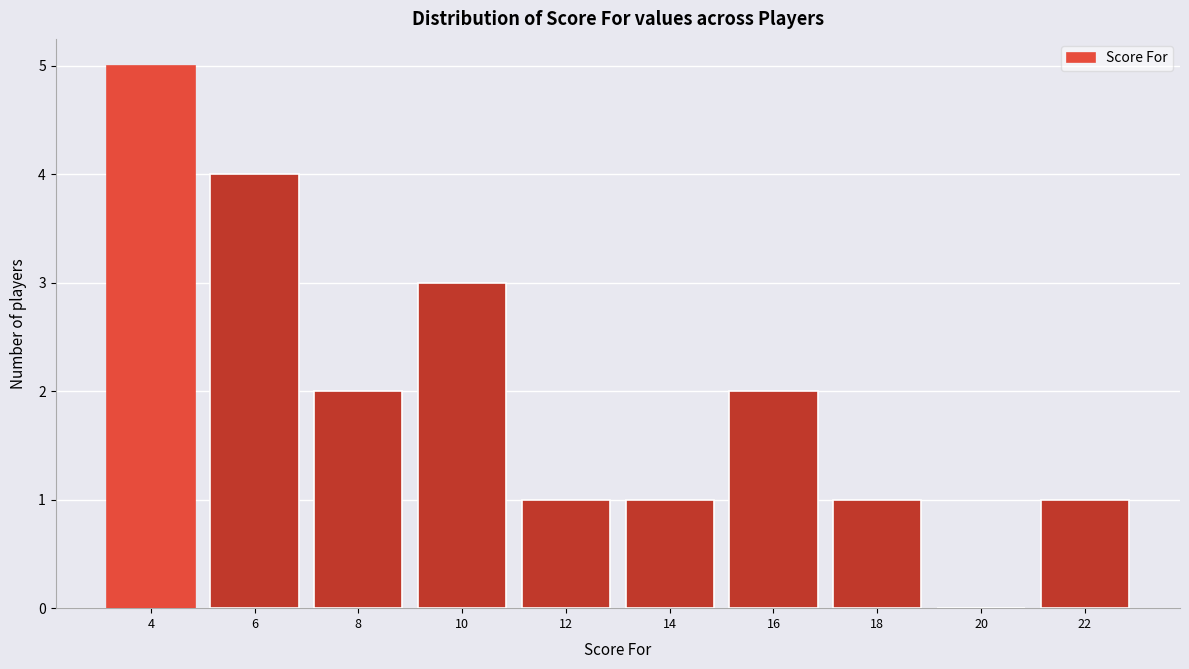

Reading left to right, transcribe all the data shown in this chart.

4=5	6=4	8=2	10=3	12=1	14=1	16=2	18=1	20=0	22=1